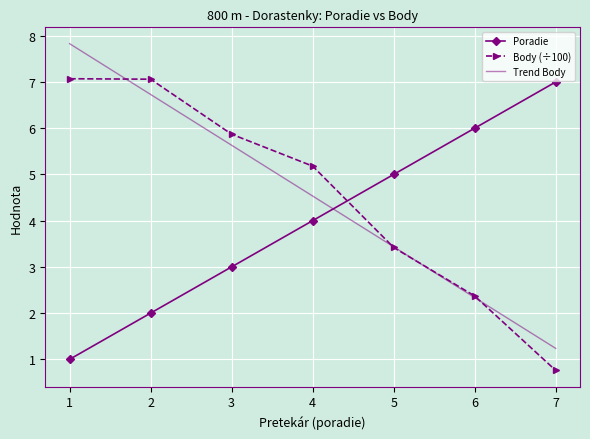

What is the maximum value for Poradie?

7.0